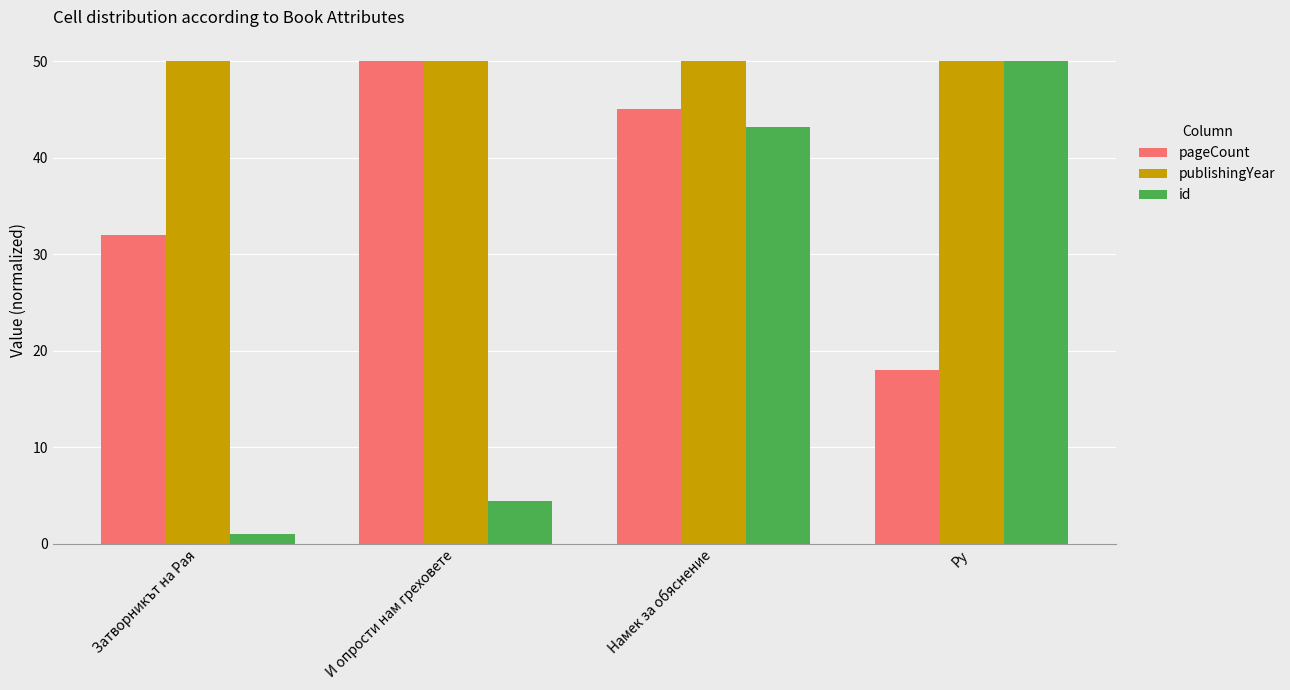

What is the label of the 3rd bar from the right?

И опрости нам греховете